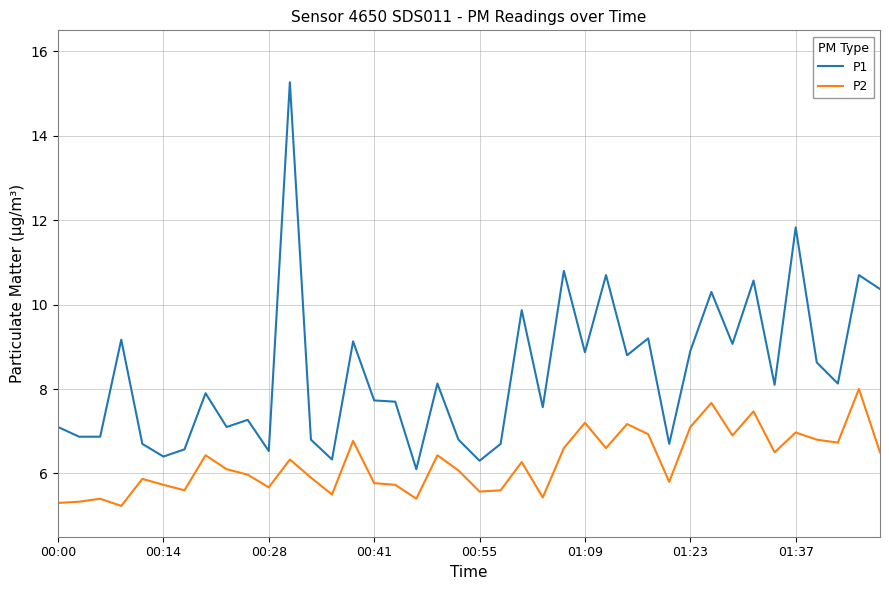

Which series has the largest total across all categories?

P1